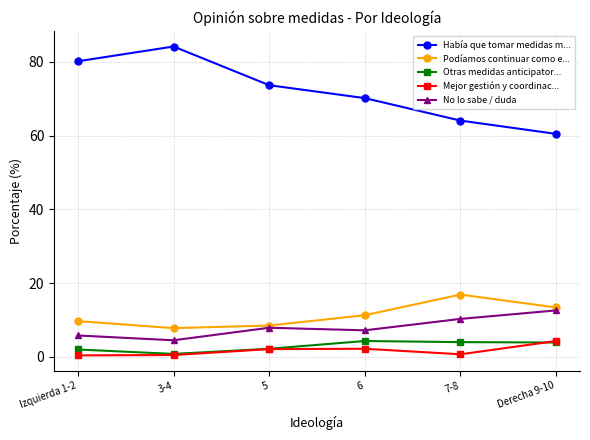

True or false: Había que tomar medidas m... and No lo sabe / duda intersect in this chart.

False